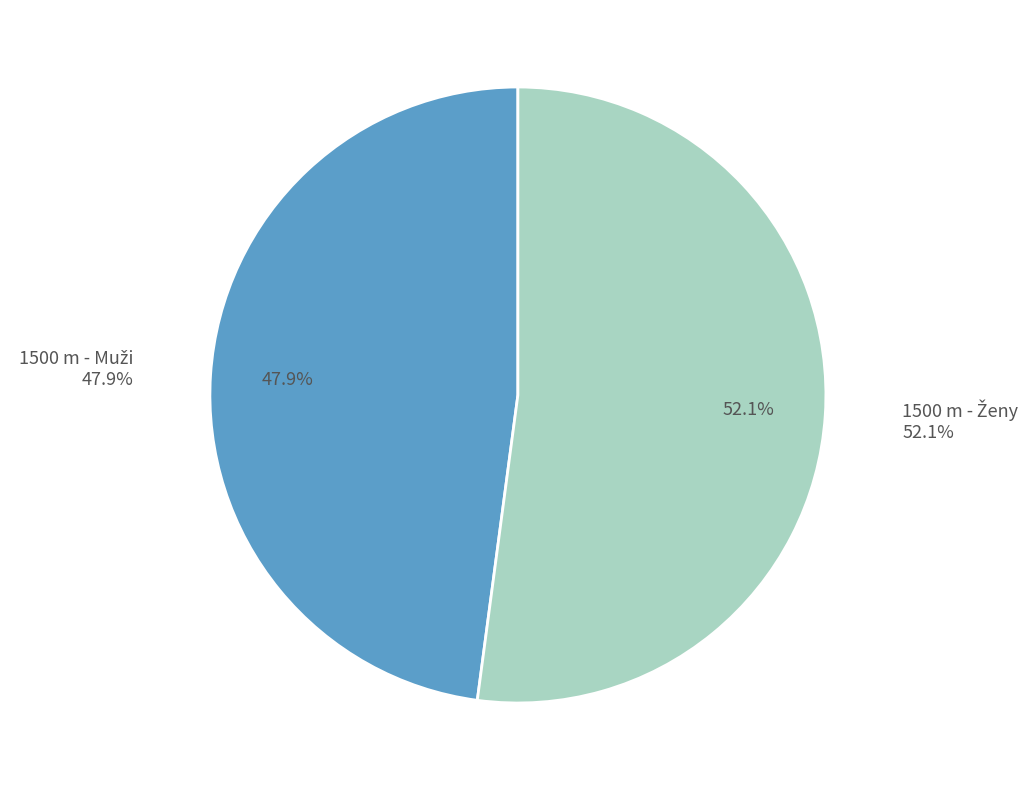

To the nearest percent, what portion does 1500 m - Ženy represent?

52%